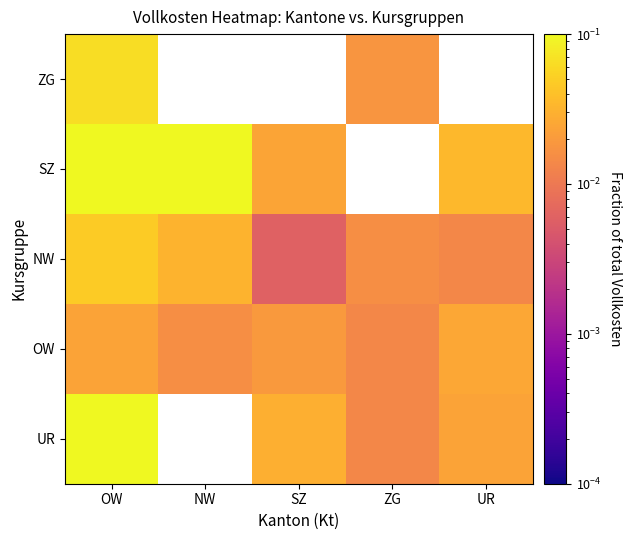

At which category is the sum across all series the highest?

OW